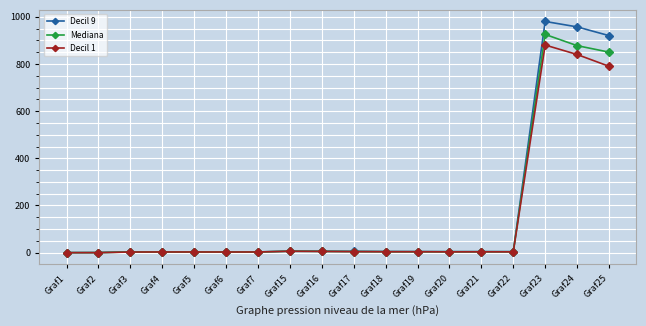

True or false: Decil 9 has more than 2 interior local peaks.

True